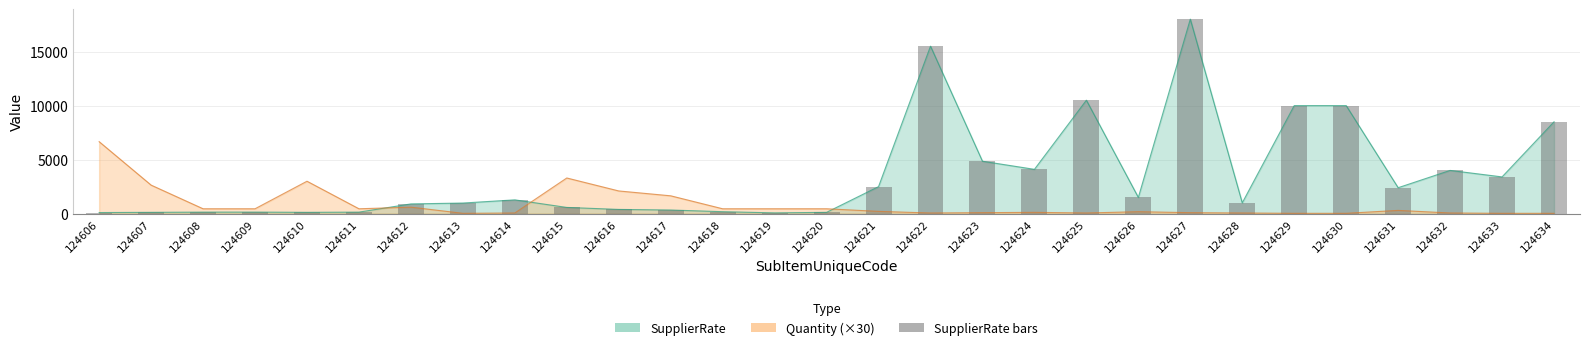

Where is Quantity nearest to the value 3345?

124615